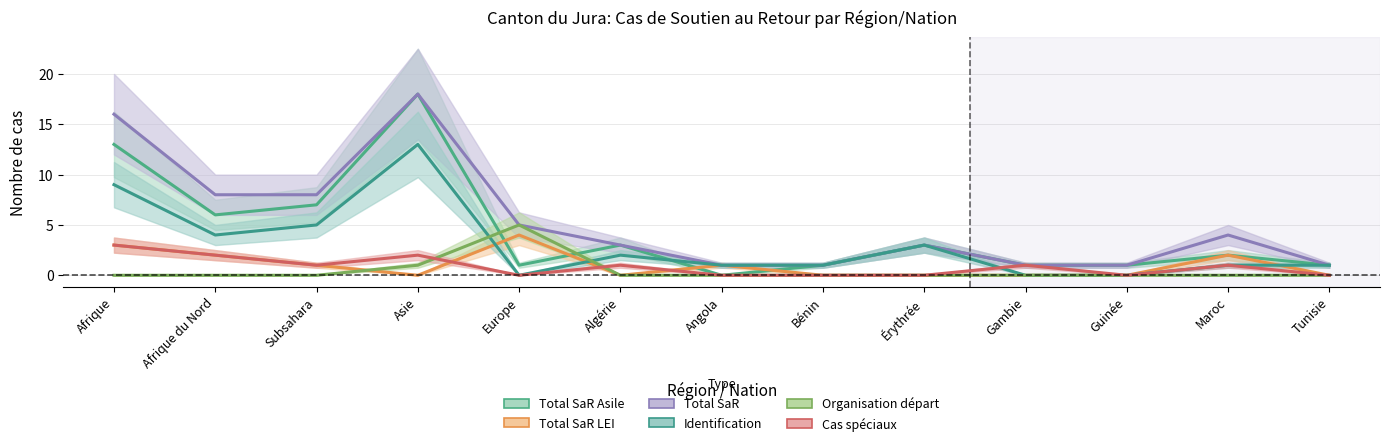

What is the sum of all Total SaR values?

70